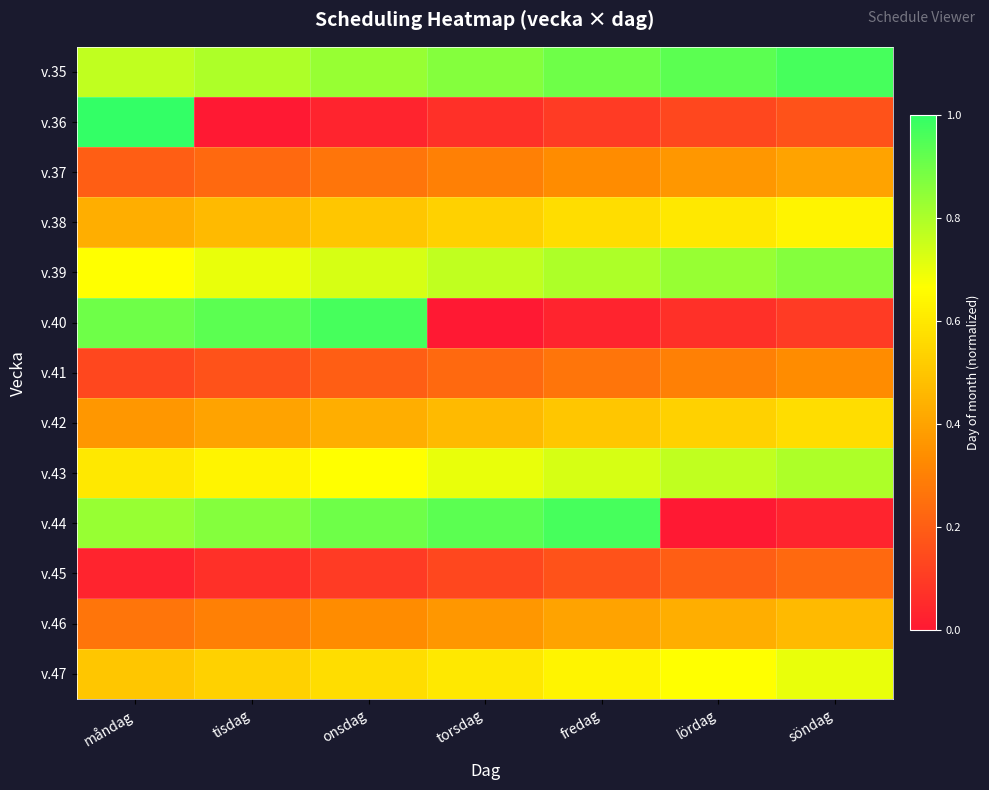

Reading left to right, transcribe all the data shown in this chart.

v.35: måndag=0.8	tisdag=0.8	onsdag=0.8	torsdag=0.9	fredag=0.9	lördag=0.9	söndag=1.0
v.36: måndag=1.0	tisdag=0.0	onsdag=0.0	torsdag=0.1	fredag=0.1	lördag=0.1	söndag=0.2
v.37: måndag=0.2	tisdag=0.2	onsdag=0.3	torsdag=0.3	fredag=0.3	lördag=0.4	söndag=0.4
v.38: måndag=0.4	tisdag=0.5	onsdag=0.5	torsdag=0.5	fredag=0.6	lördag=0.6	söndag=0.6
v.39: måndag=0.7	tisdag=0.7	onsdag=0.7	torsdag=0.8	fredag=0.8	lördag=0.8	söndag=0.9
v.40: måndag=0.9	tisdag=0.9	onsdag=1.0	torsdag=0.0	fredag=0.0	lördag=0.1	söndag=0.1
v.41: måndag=0.1	tisdag=0.2	onsdag=0.2	torsdag=0.2	fredag=0.3	lördag=0.3	söndag=0.3
v.42: måndag=0.4	tisdag=0.4	onsdag=0.4	torsdag=0.5	fredag=0.5	lördag=0.5	söndag=0.6
v.43: måndag=0.6	tisdag=0.6	onsdag=0.7	torsdag=0.7	fredag=0.7	lördag=0.8	söndag=0.8
v.44: måndag=0.8	tisdag=0.9	onsdag=0.9	torsdag=0.9	fredag=1.0	lördag=0.0	söndag=0.0
v.45: måndag=0.0	tisdag=0.1	onsdag=0.1	torsdag=0.1	fredag=0.2	lördag=0.2	söndag=0.2
v.46: måndag=0.3	tisdag=0.3	onsdag=0.3	torsdag=0.4	fredag=0.4	lördag=0.4	söndag=0.5
v.47: måndag=0.5	tisdag=0.5	onsdag=0.6	torsdag=0.6	fredag=0.6	lördag=0.7	söndag=0.7